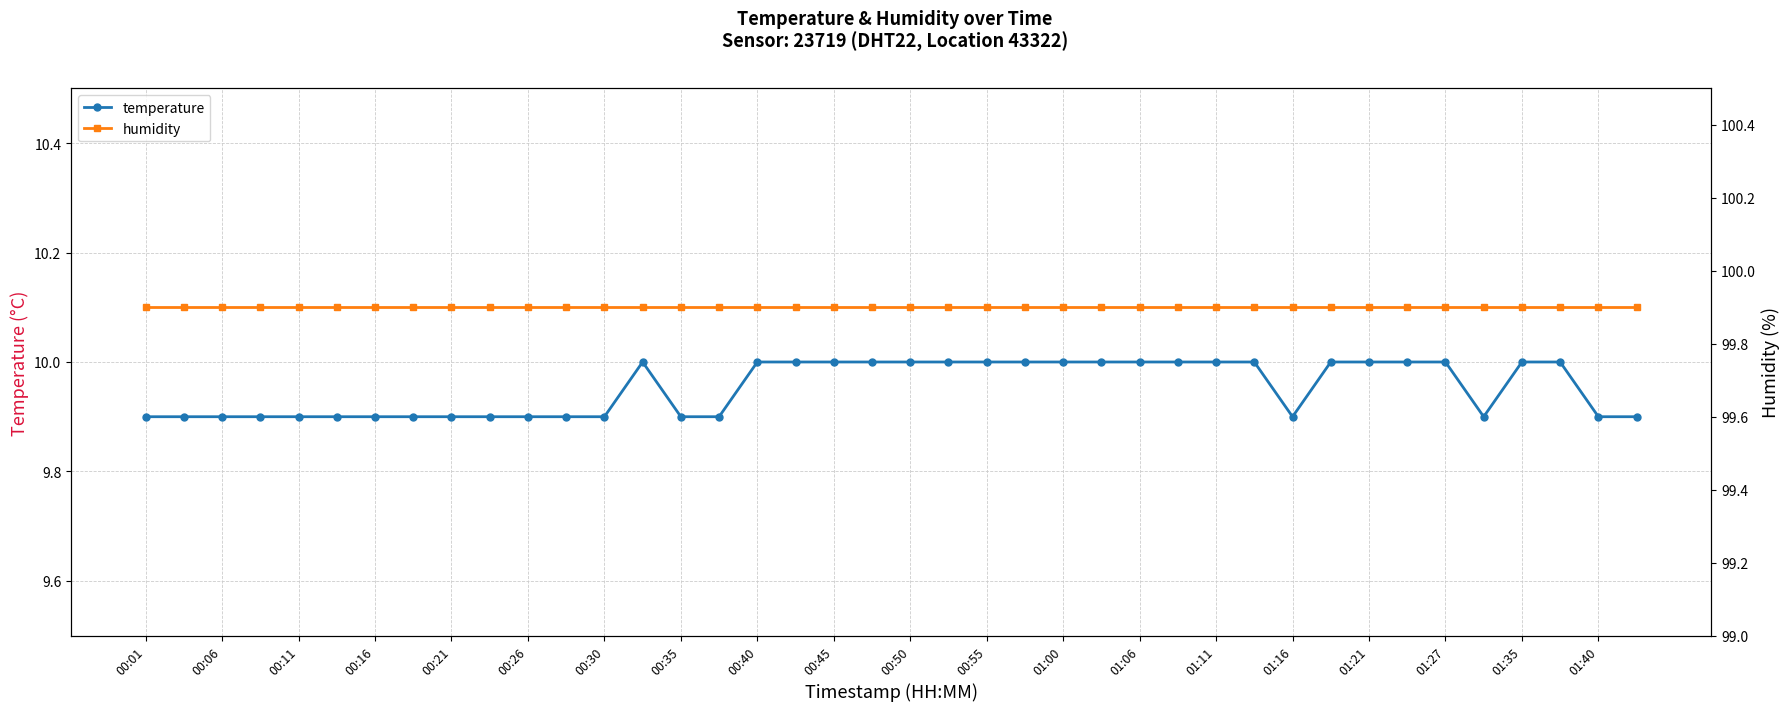

Does the chart display data point markers on the line(s)?

Yes